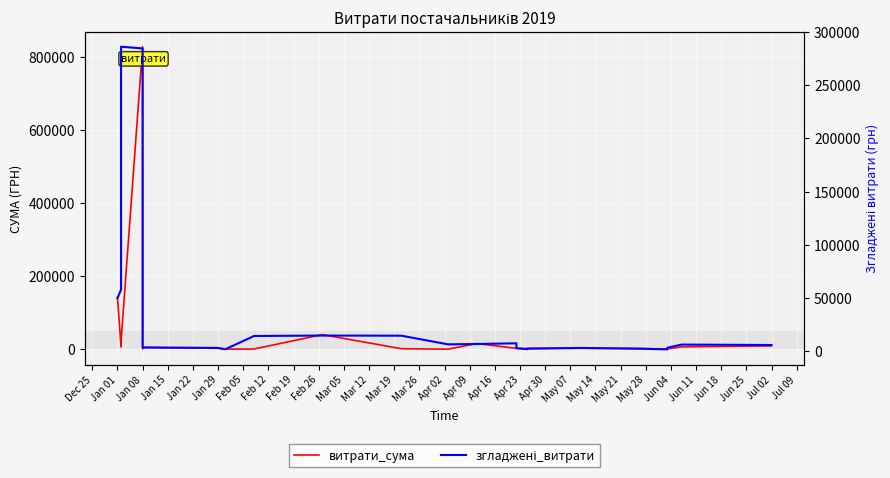

What is the difference between the second highest and second lowest values in the витрати_сума series?

141796.6